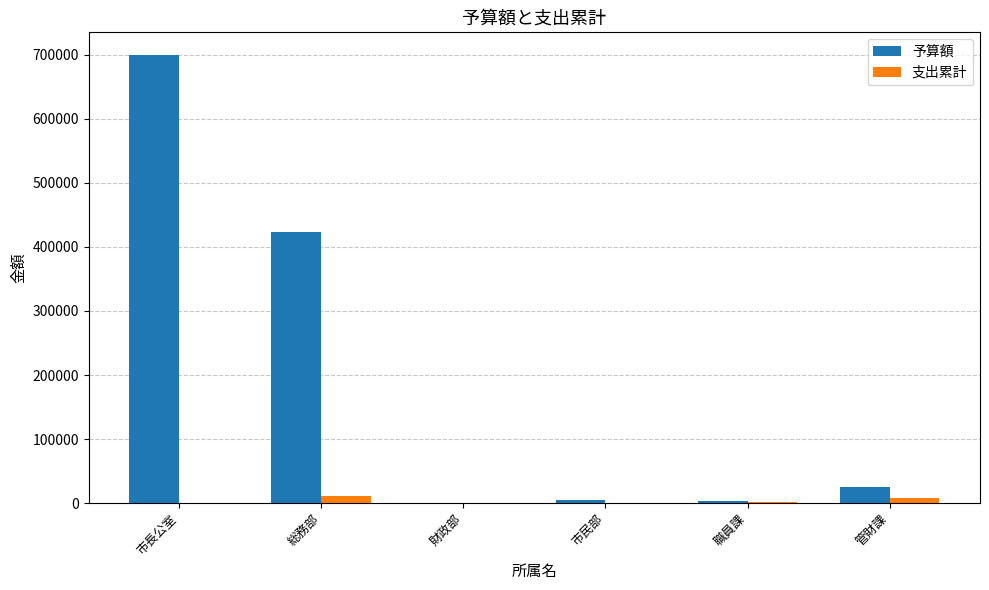

What is the maximum value shown in the chart?

700000